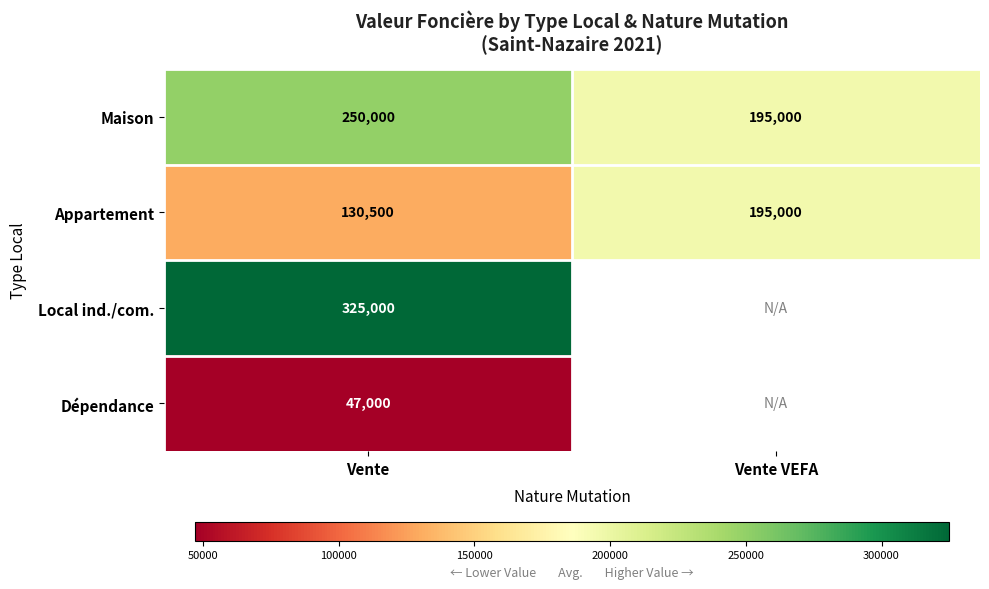

Is the value of Appartement at Vente VEFA greater than the value of Dépendance at Vente?

Yes